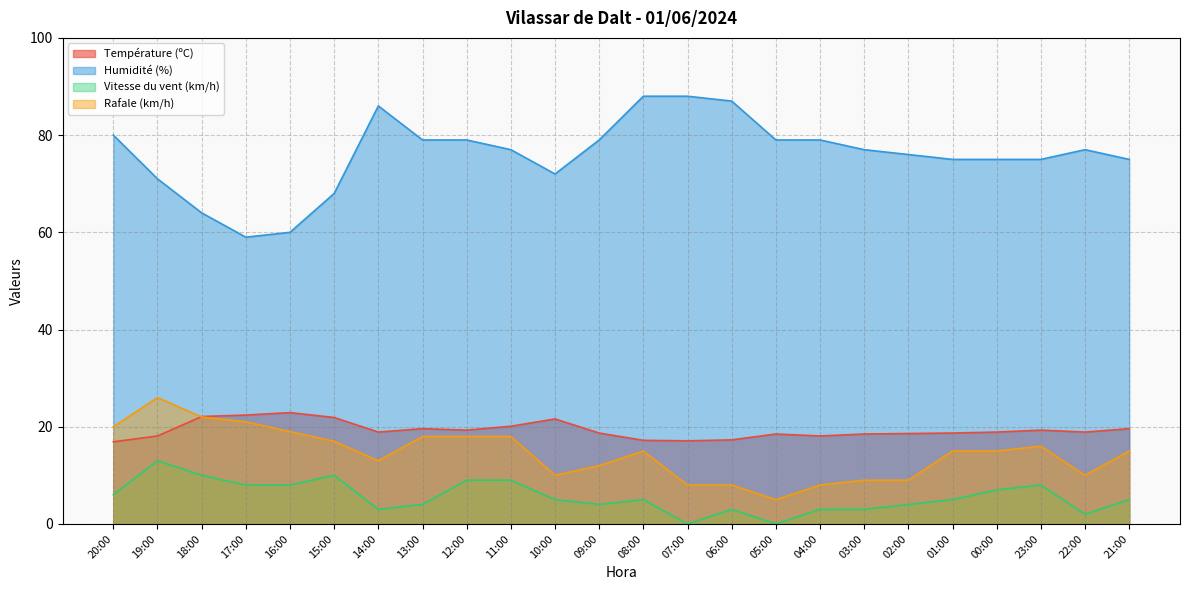

The value of Température (ºC) at 02:00 is 5.1. True or false?

False